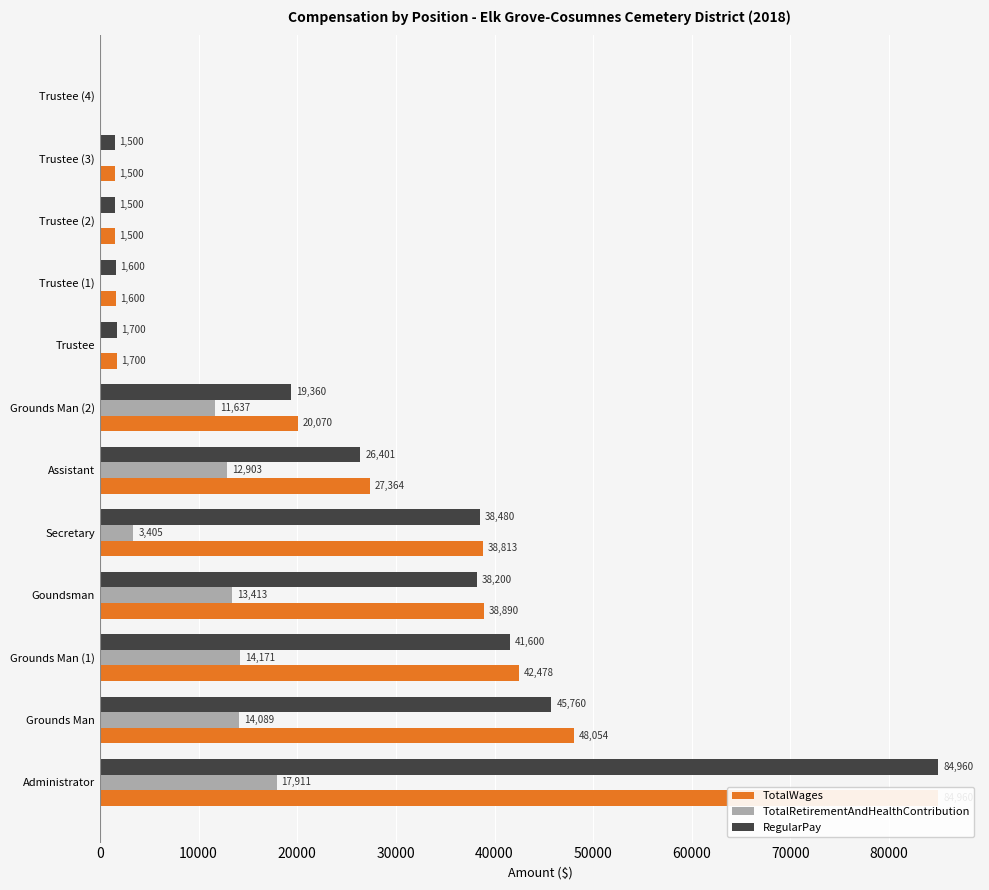

What is the value of the TotalWages bar at the 4th from the left?

38890